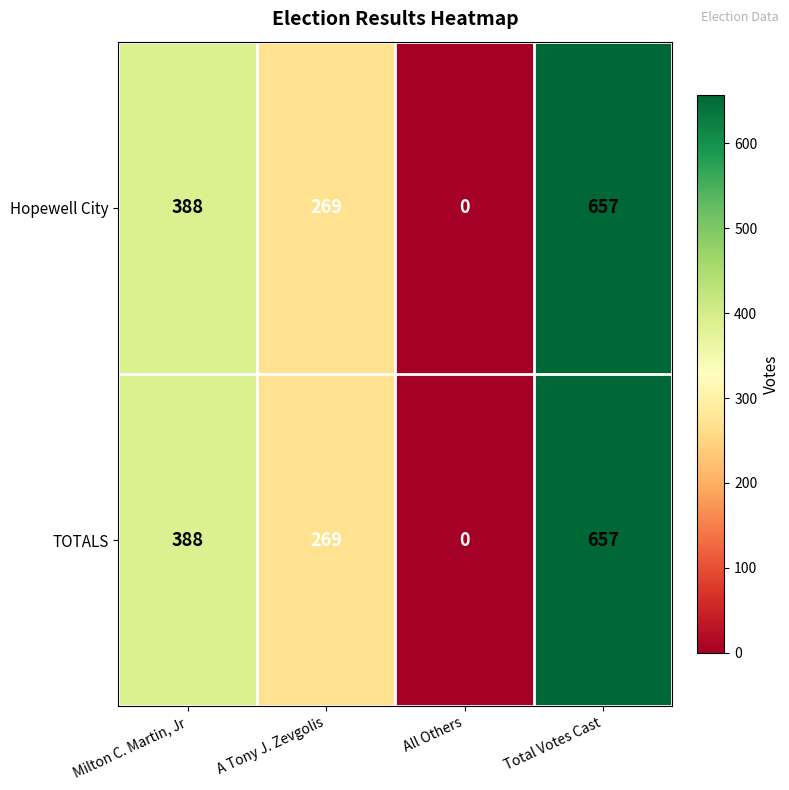

Rank the categories by TOTALS value from lowest to highest.

All Others, A Tony J. Zevgolis, Milton C. Martin, Jr, Total Votes Cast